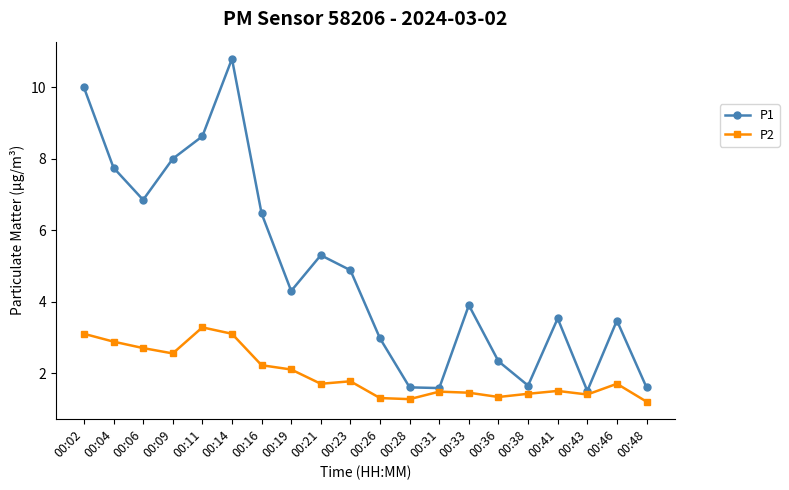

At which category does P2 reach its first local peak?

00:11